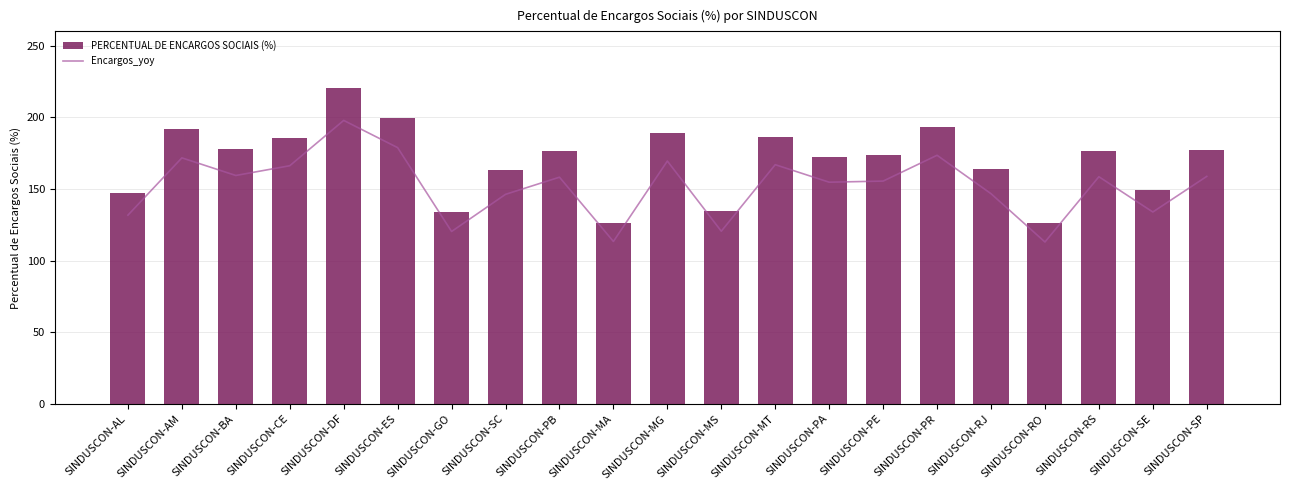

What is the label of the 9th bar from the right?

SINDUSCON-MT